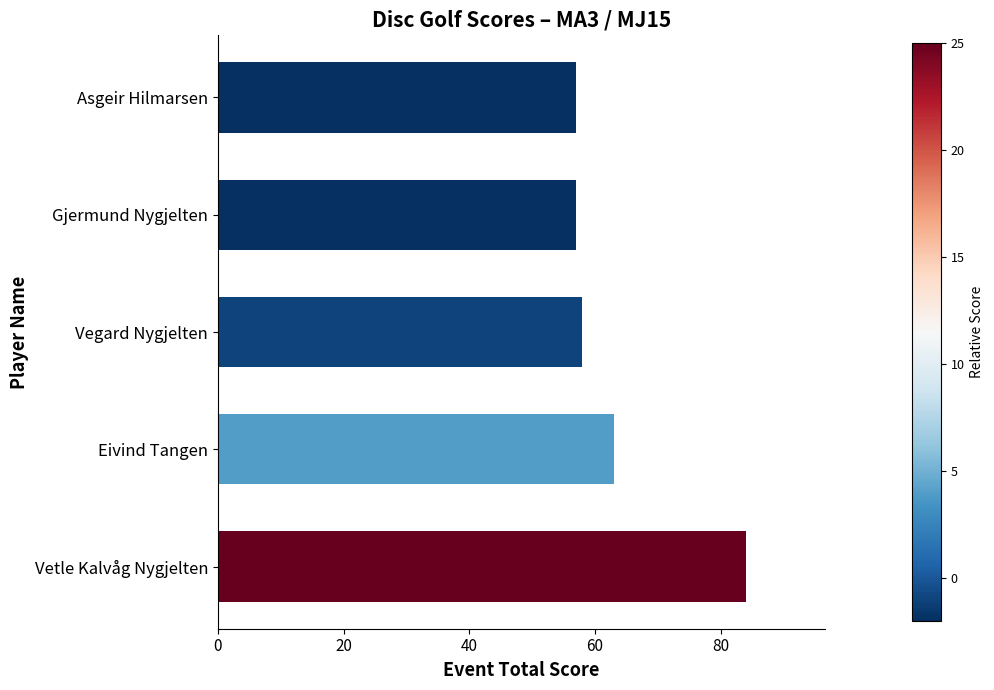

What is the ratio of the value at Gjermund Nygjelten to the value at Eivind Tangen?

0.9